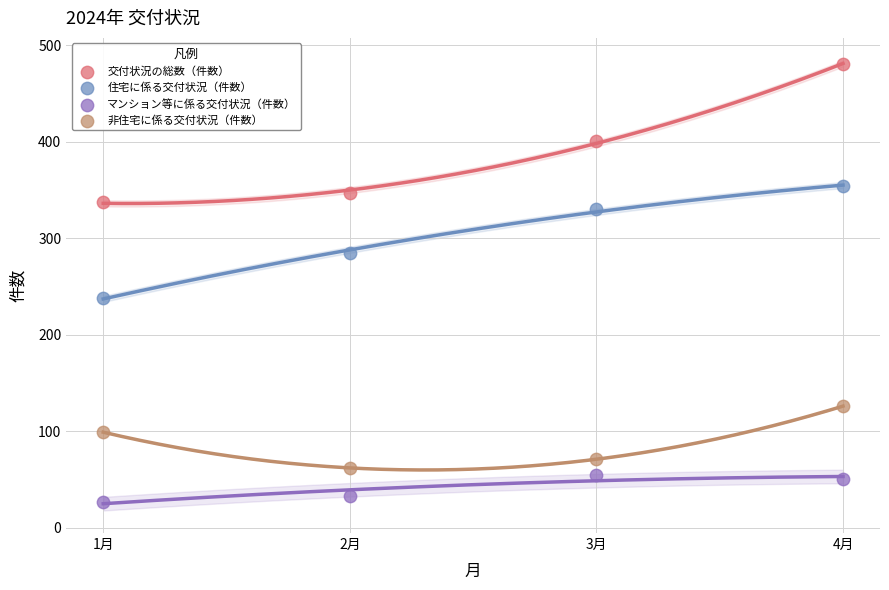

Which series reaches the maximum Y coordinate?

交付状況の総数（件数）